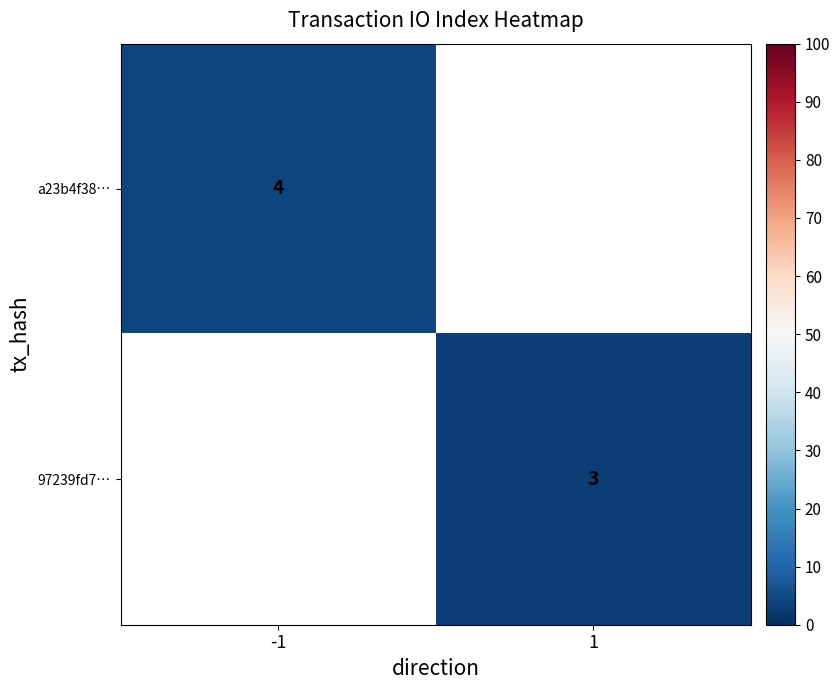

True or false: 97239fd7… has a value of 4 at 1.

False